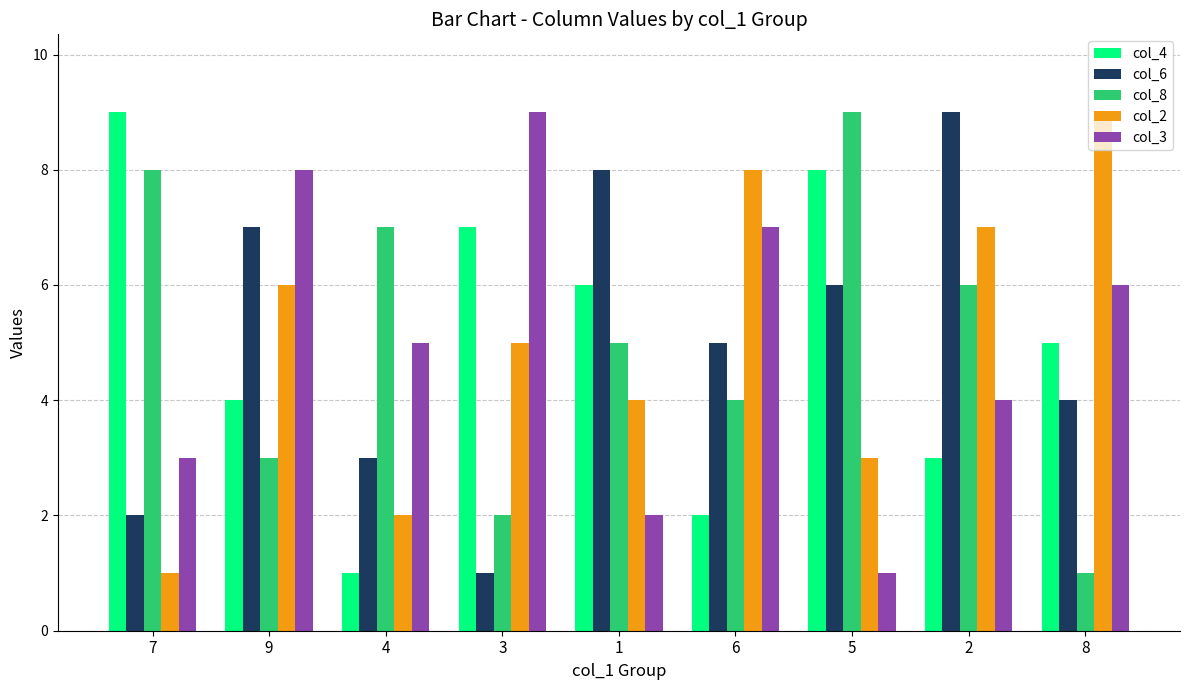

Between 4 and 8, which series saw the biggest shift?

col_2